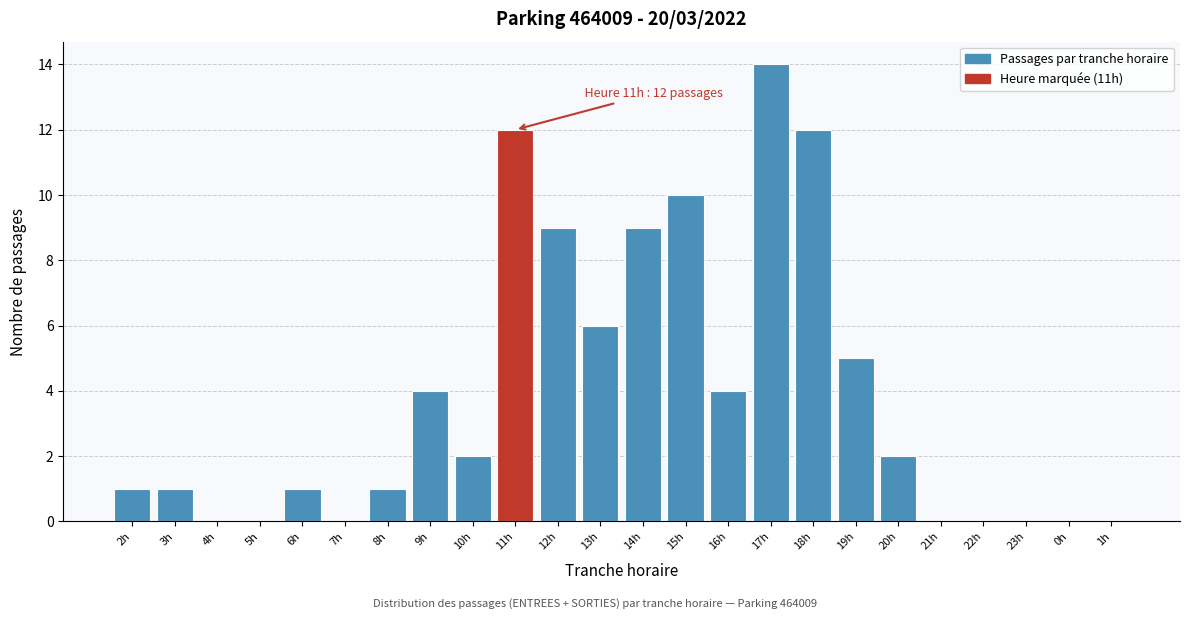

Reading left to right, transcribe all the data shown in this chart.

2h=1	3h=1	4h=0	5h=0	6h=1	7h=0	8h=1	9h=4	10h=2	11h=12	12h=9	13h=6	14h=9	15h=10	16h=4	17h=14	18h=12	19h=5	20h=2	21h=0	22h=0	23h=0	0h=0	1h=0